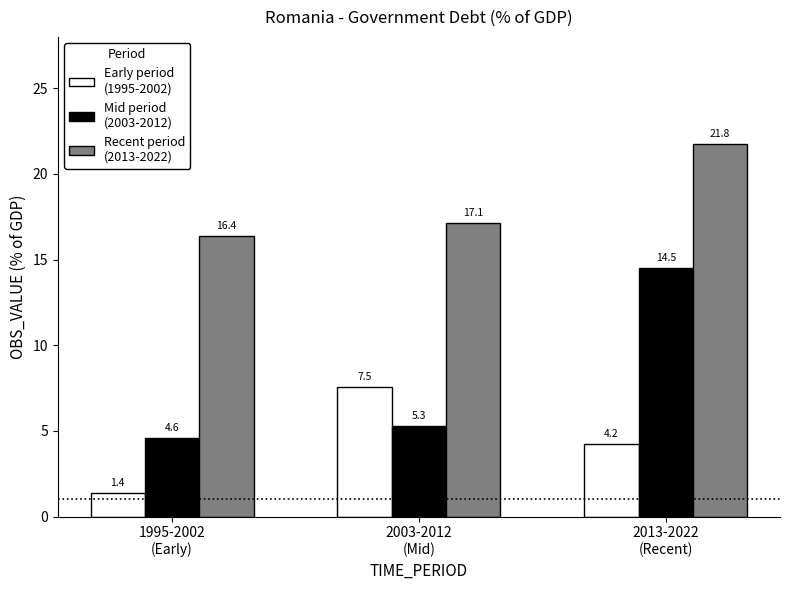

What is the smallest value displayed?

1.4